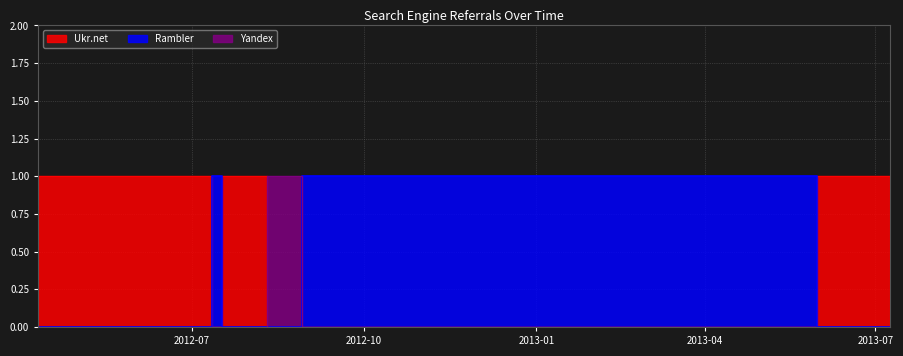

Between 2013-06-03 and 2012-08-29, which series saw the biggest shift?

Ukr.net